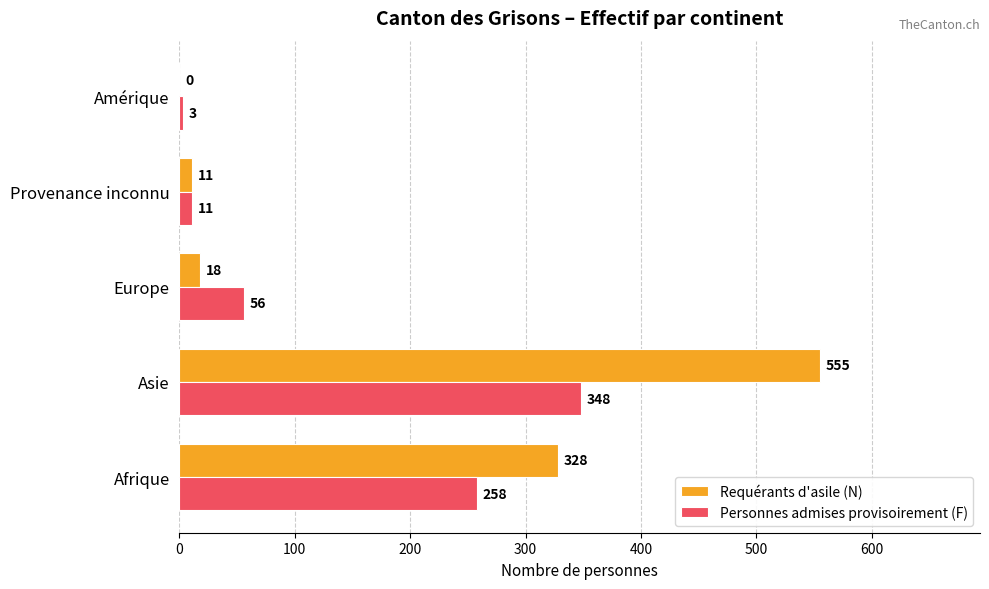

How many distinct data groups are displayed?

2